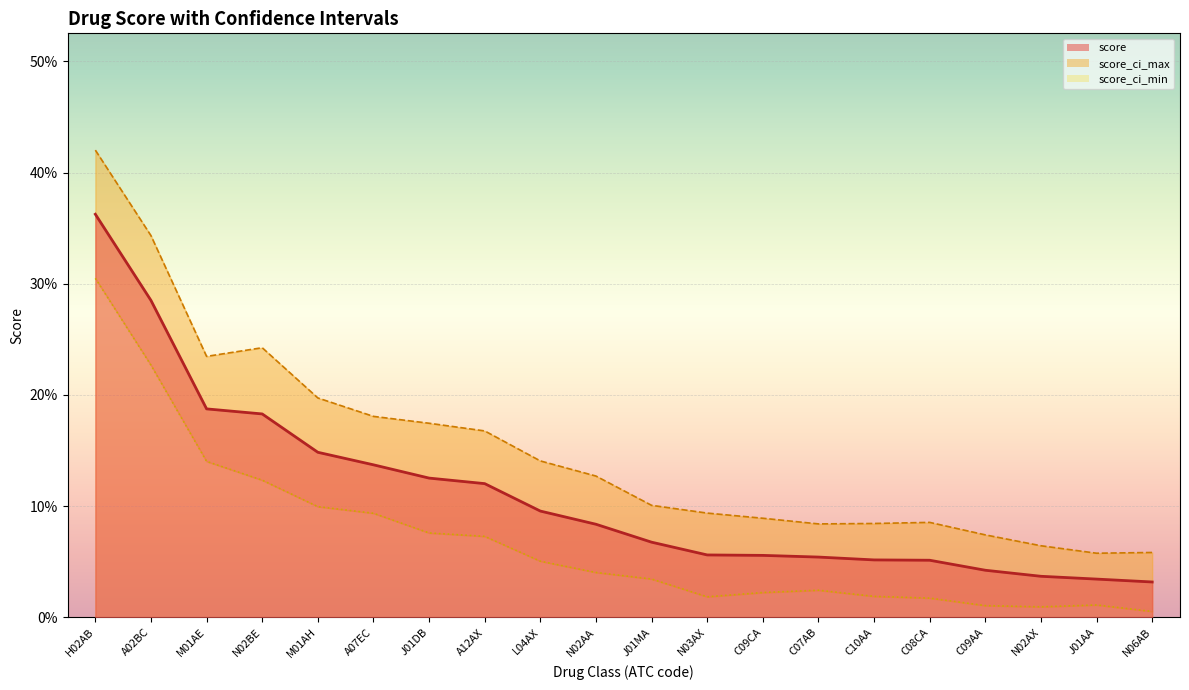

How many distinct data groups are displayed?

3